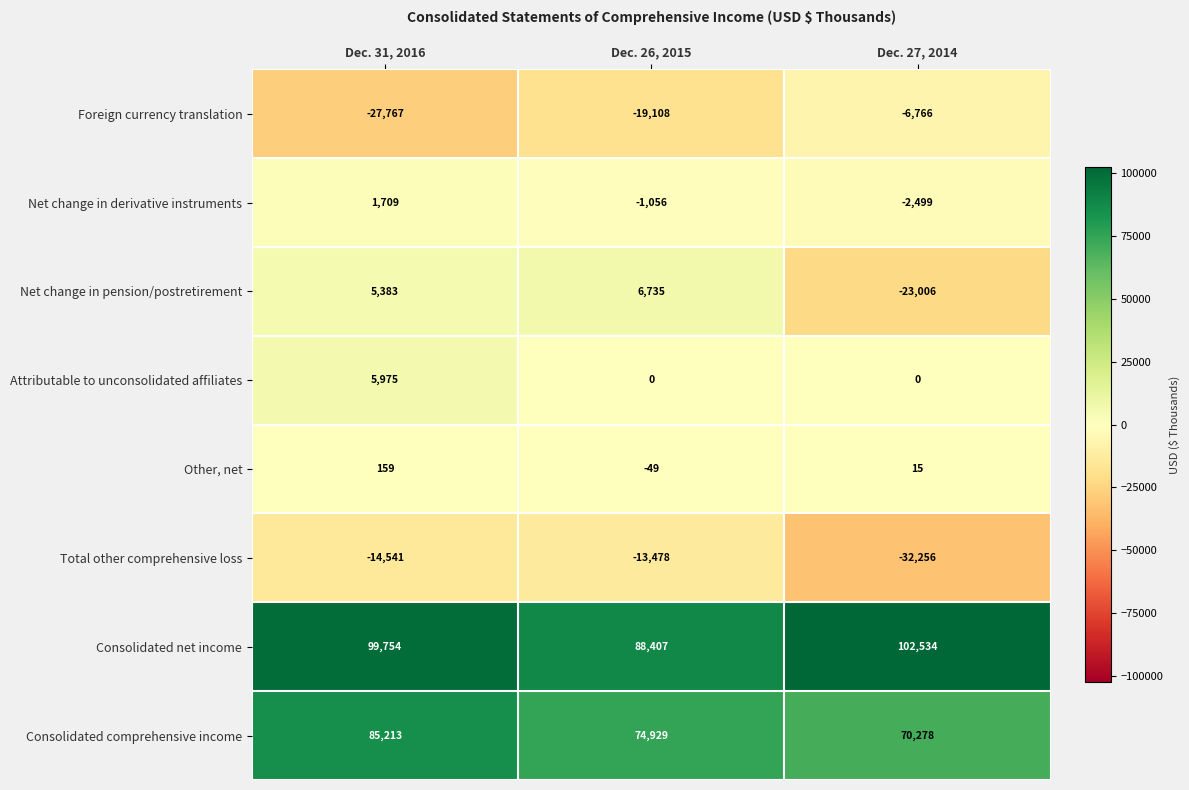

Reading right to left, transcribe all the data shown in this chart.

Foreign currency translation: -6766	-19108	-27767
Net change in derivative instruments: -2499	-1056	1709
Net change in pension/postretirement: -23006	6735	5383
Attributable to unconsolidated affiliates: 0	0	5975
Other, net: 15	-49	159
Total other comprehensive loss: -32256	-13478	-14541
Consolidated net income: 102534	88407	99754
Consolidated comprehensive income: 70278	74929	85213